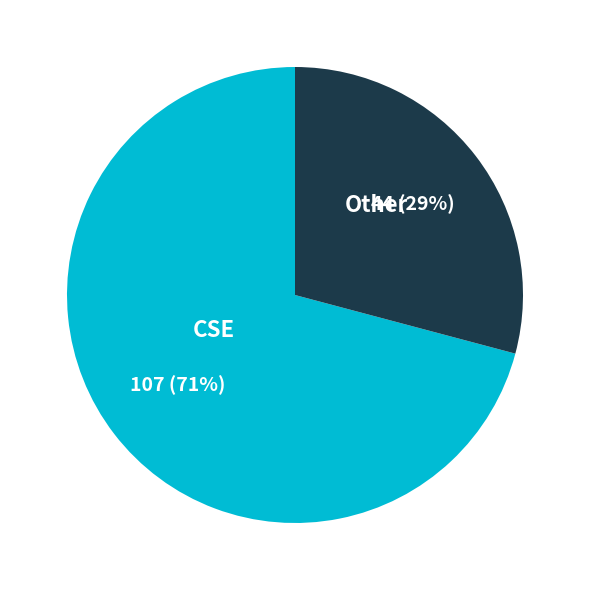

What is the ratio of the value at CSE to the value at Other?

2.4